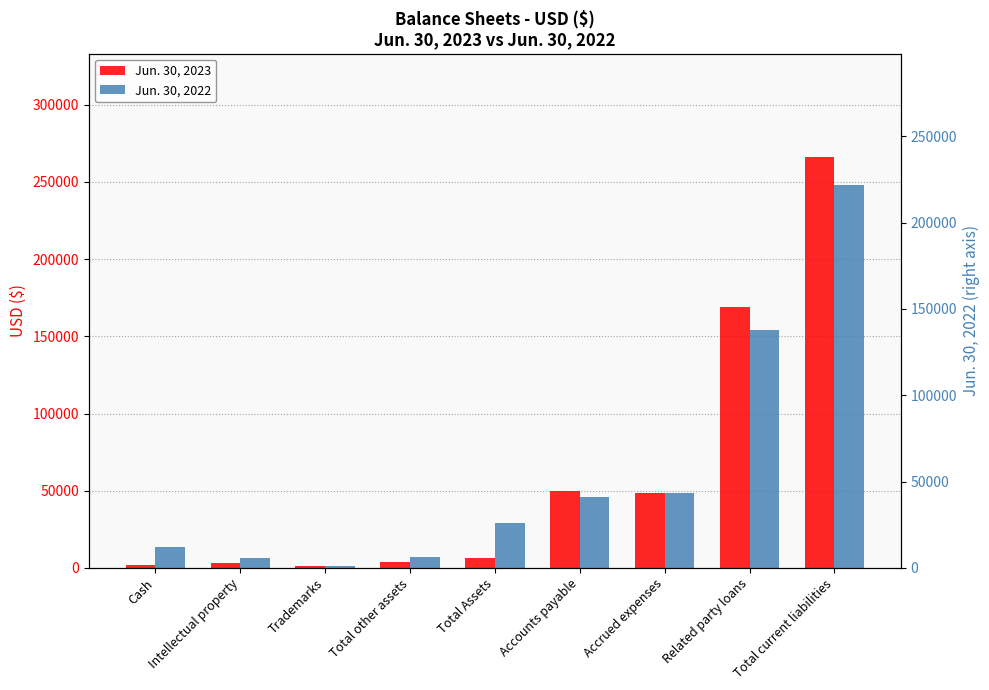

How many data points in Jun. 30, 2023 are above 6192?

4